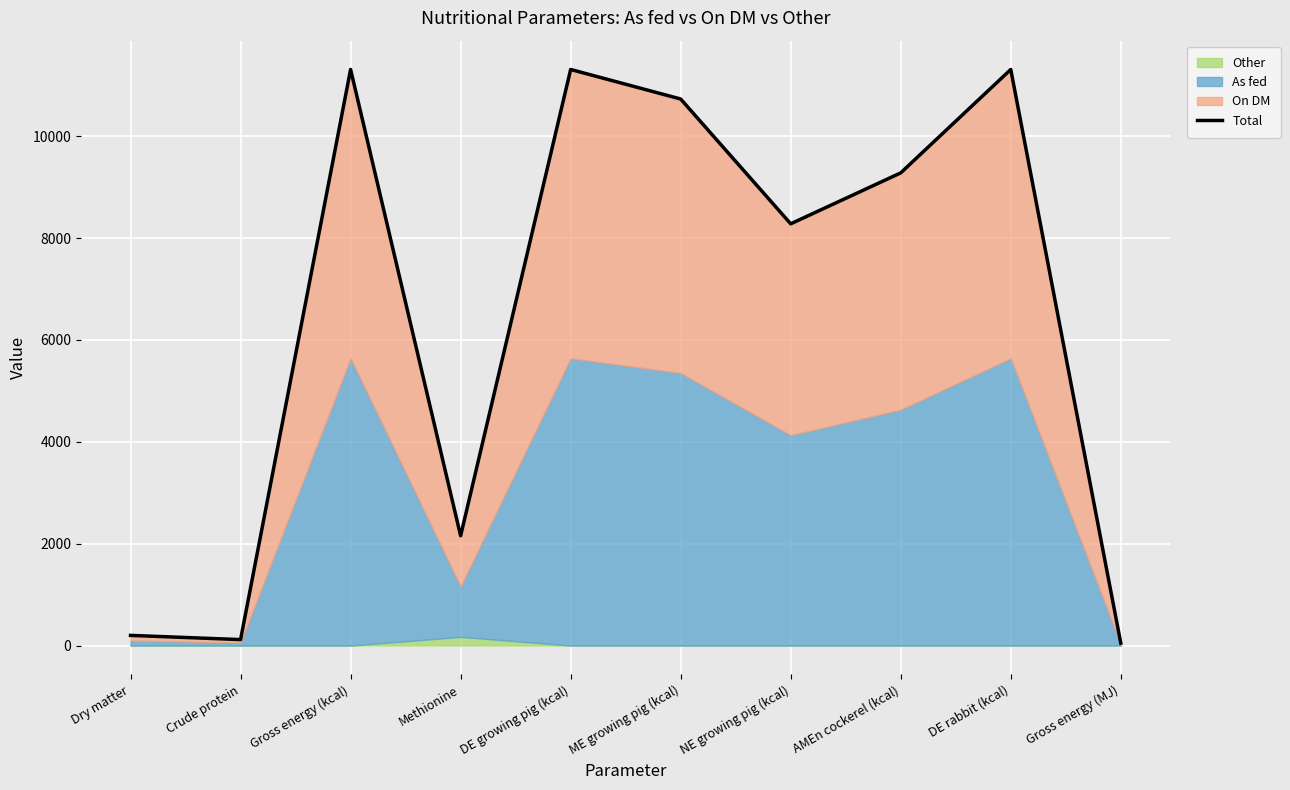

What is the value of the 7th point from the left?

8280.0